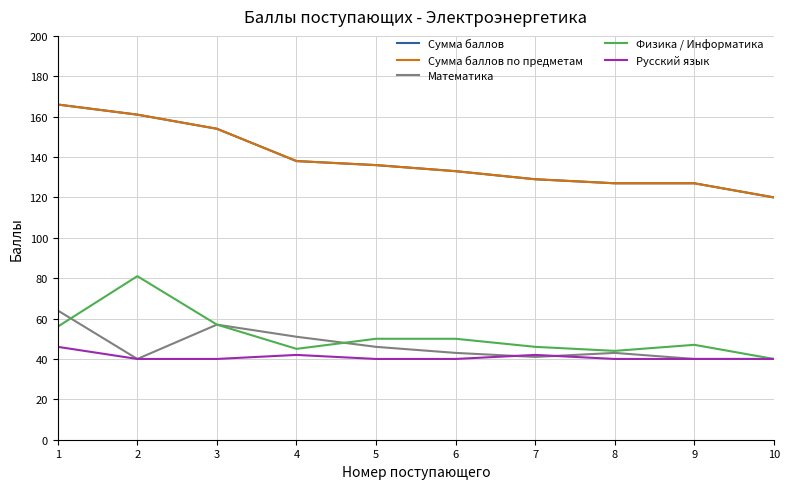

Reading left to right, what are all the values shown in this chart?

Сумма баллов: 1=166	2=161	3=154	4=138	5=136	6=133	7=129	8=127	9=127	10=120
Сумма баллов по предметам: 1=166	2=161	3=154	4=138	5=136	6=133	7=129	8=127	9=127	10=120
Математика: 1=64	2=40	3=57	4=51	5=46	6=43	7=41	8=43	9=40	10=40
Физика / Информатика: 1=56	2=81	3=57	4=45	5=50	6=50	7=46	8=44	9=47	10=40
Русский язык: 1=46	2=40	3=40	4=42	5=40	6=40	7=42	8=40	9=40	10=40